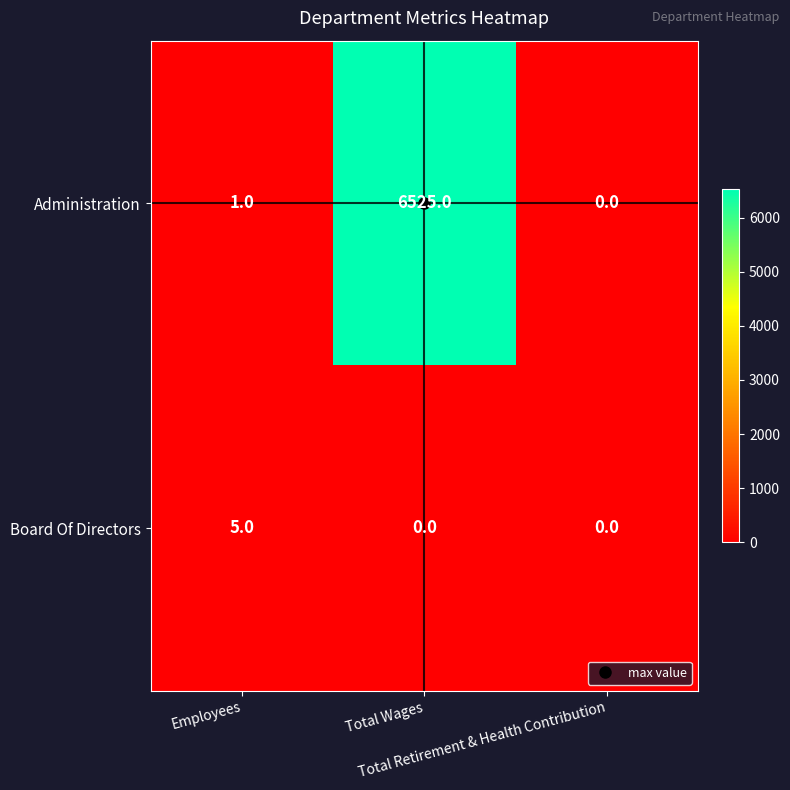

Count the Board Of Directors values in the range 0 to 5.

3